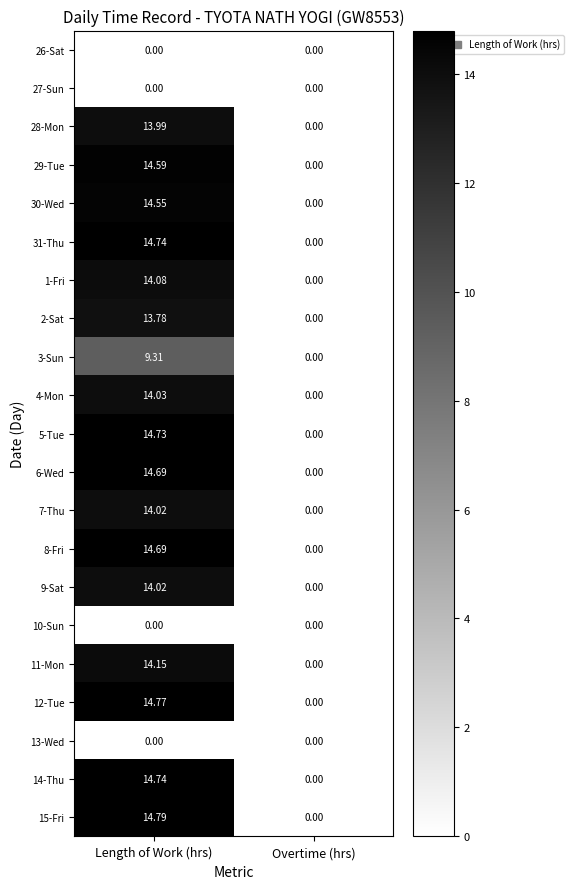

At how many categories does at least one series exceed 5?

1